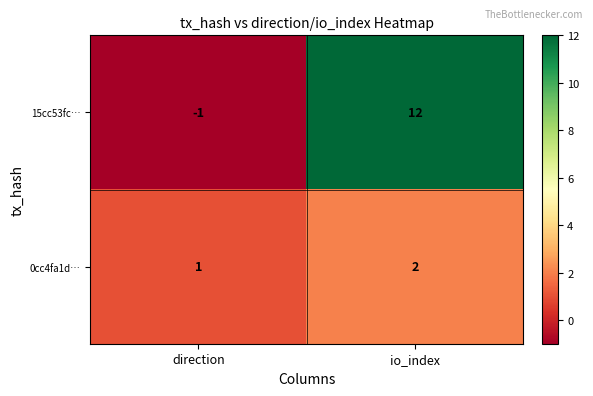

Where is 15cc53fc… nearest to the value 5?

direction